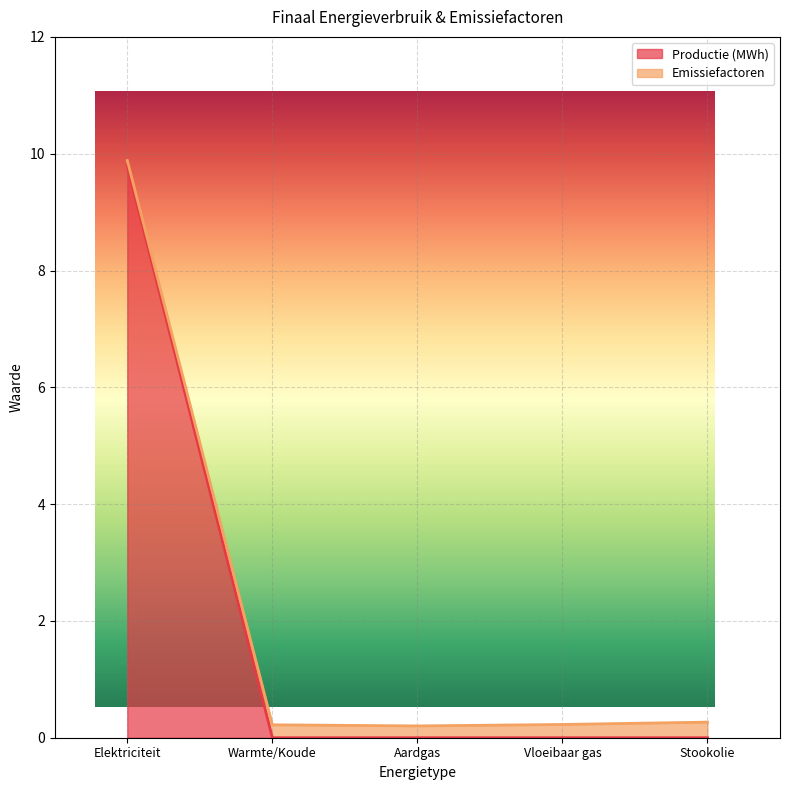

Reading left to right, extract all data points from this chart.

Elektriciteit=9.8	Warmte/Koude=0.0	Aardgas=0.0	Vloeibaar gas=0.0	Stookolie=0.0